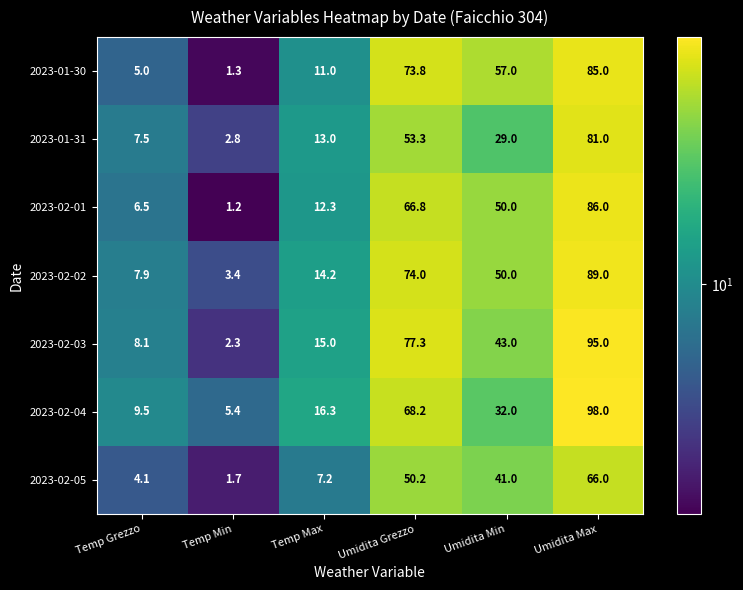

What is the minimum value for 2023-02-04?

5.4